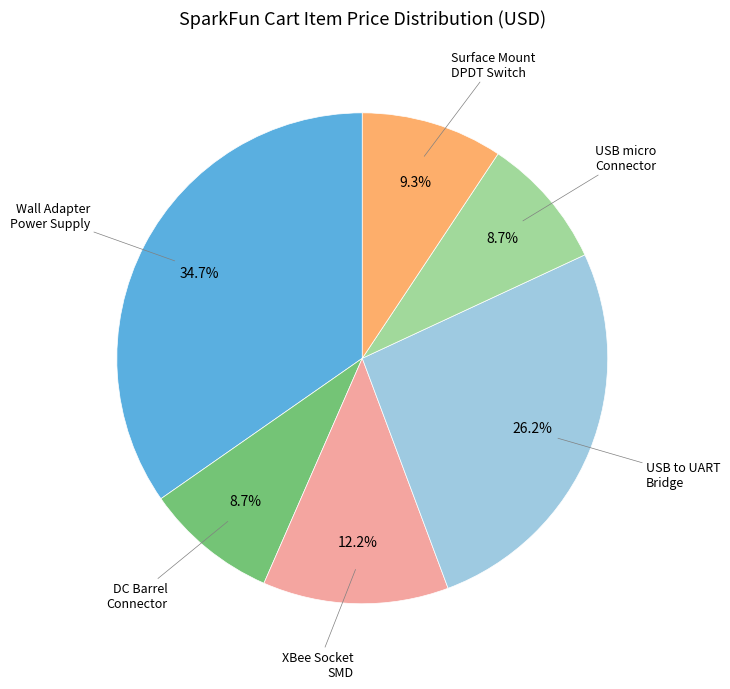

Is there a majority slice in this chart?

No